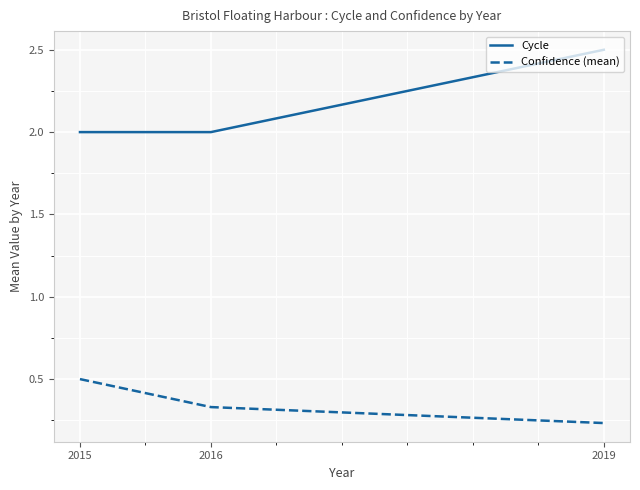

Is the value of Cycle at 2019 greater than the value of Confidence (mean) at 2016?

Yes